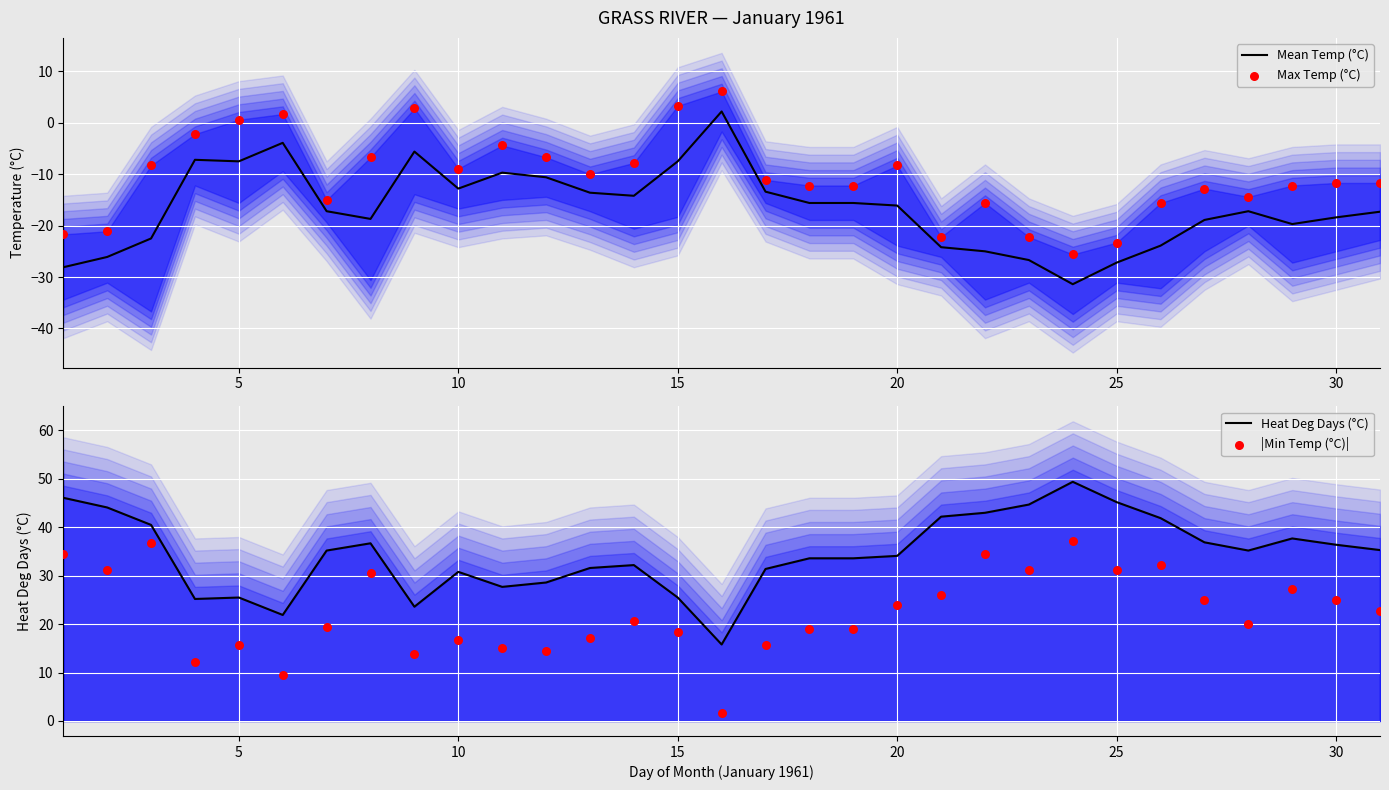

What is the highest value of the Mean Temp (°C) series?

2.2